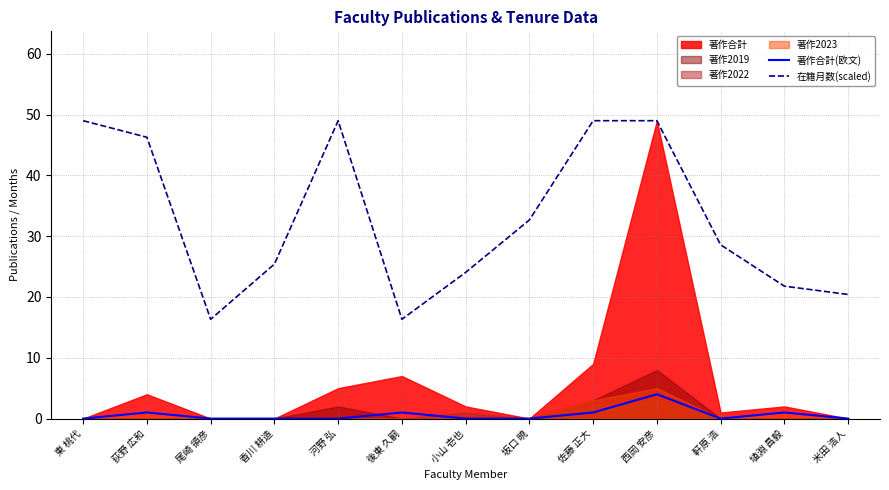

What is the maximum value shown in the chart?

49.0